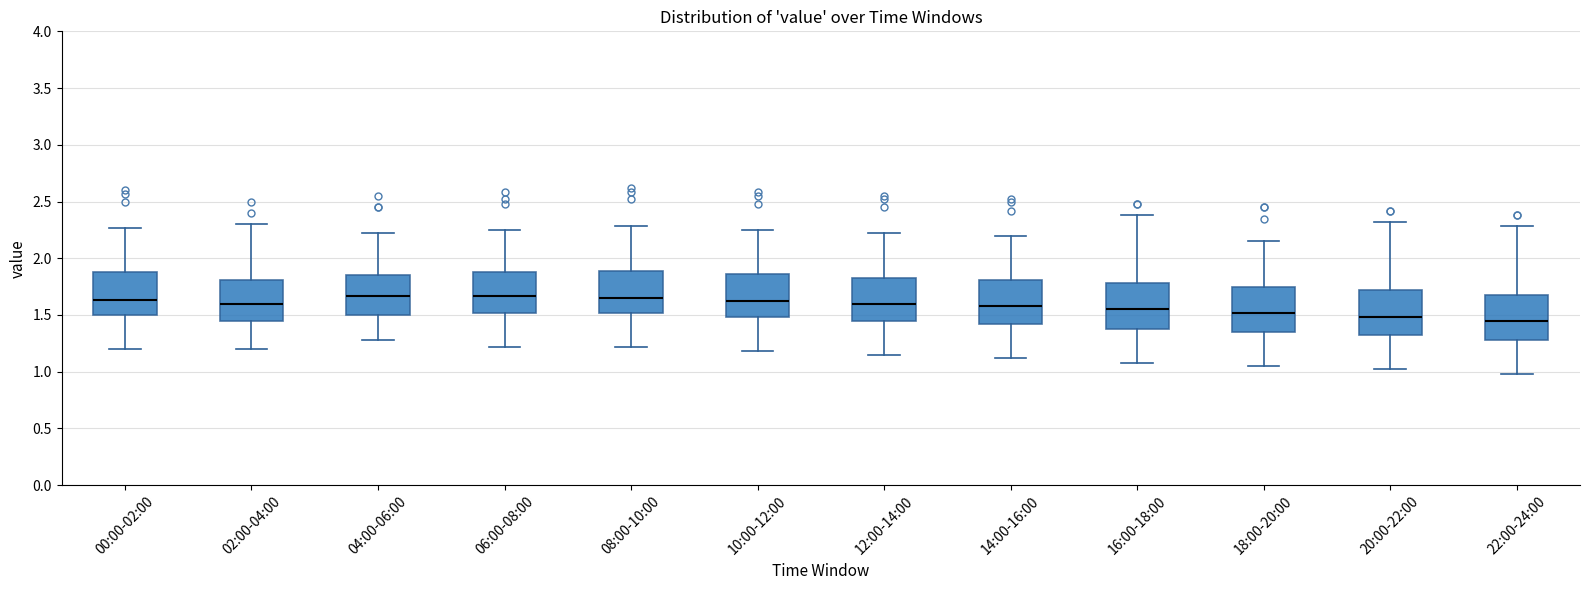

Reading left to right, transcribe this box plot: for each box, give where its median line is, the range the box spans, and where its two whiskers end, as read against the y-axis. The values are not printed on the chart, so give them approximately, as read against the axis.

00:00-02:00: median 1.65, box 1.50 to 1.90, whiskers 1.20 to 2.25
02:00-04:00: median 1.60, box 1.45 to 1.80, whiskers 1.20 to 2.30
04:00-06:00: median 1.65, box 1.50 to 1.85, whiskers 1.30 to 2.20
06:00-08:00: median 1.65, box 1.50 to 1.90, whiskers 1.20 to 2.25
08:00-10:00: median 1.65, box 1.50 to 1.90, whiskers 1.20 to 2.30
10:00-12:00: median 1.60, box 1.50 to 1.85, whiskers 1.20 to 2.25
12:00-14:00: median 1.60, box 1.45 to 1.85, whiskers 1.15 to 2.20
14:00-16:00: median 1.60, box 1.40 to 1.80, whiskers 1.10 to 2.20
16:00-18:00: median 1.55, box 1.40 to 1.80, whiskers 1.10 to 2.40
18:00-20:00: median 1.50, box 1.35 to 1.75, whiskers 1.05 to 2.15
20:00-22:00: median 1.50, box 1.30 to 1.70, whiskers 1.00 to 2.30
22:00-24:00: median 1.45, box 1.30 to 1.70, whiskers 1.00 to 2.30